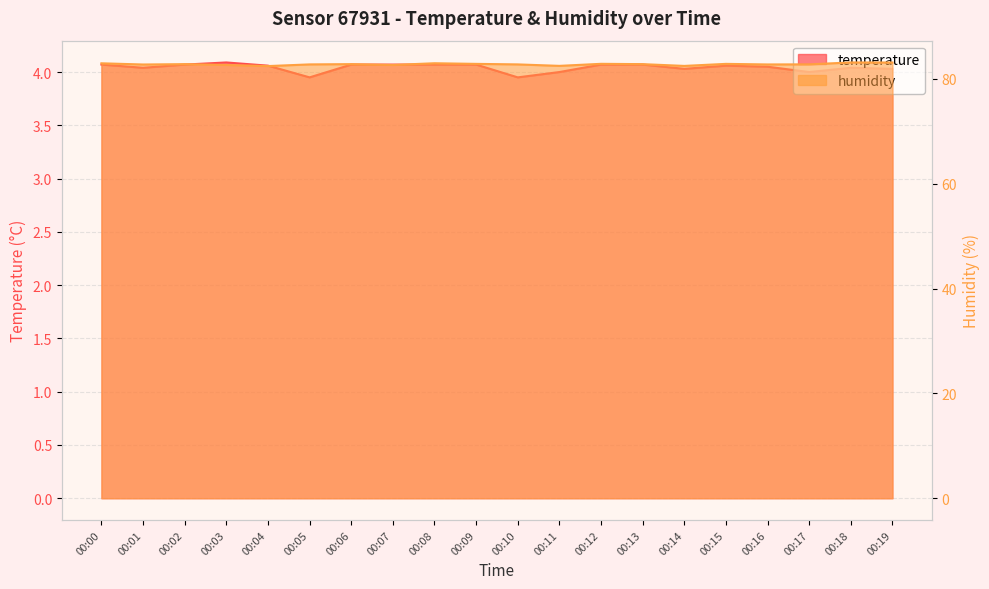

Is the value of temperature at 00:10 greater than the value of humidity at 00:13?

No